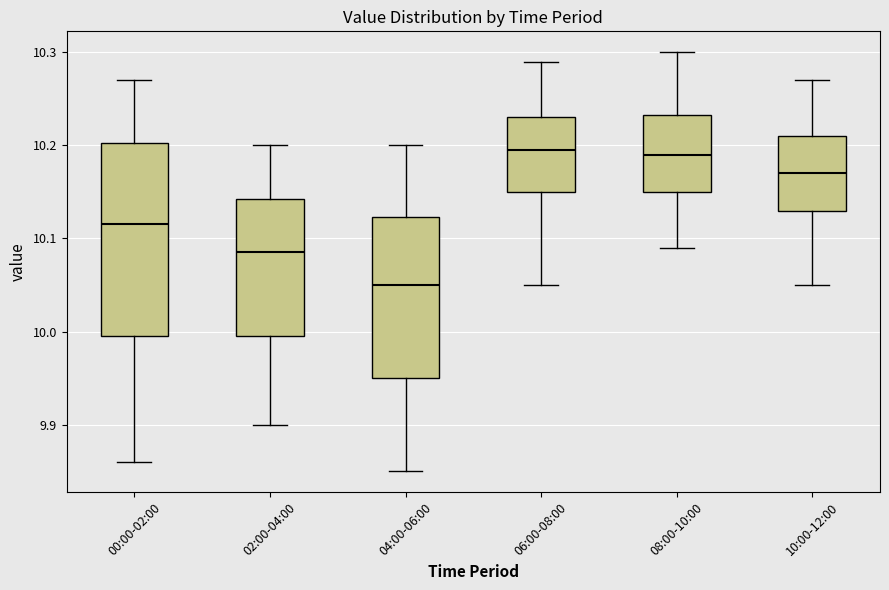

Reading left to right, transcribe this box plot: for each box, give where its median line is, the range the box spans, and where its two whiskers end, as read against the y-axis. The values are not printed on the chart, so give them approximately, as read against the axis.

00:00-02:00: median 10.12, box 10.00 to 10.20, whiskers 9.86 to 10.27
02:00-04:00: median 10.09, box 10.00 to 10.14, whiskers 9.90 to 10.20
04:00-06:00: median 10.05, box 9.95 to 10.12, whiskers 9.85 to 10.20
06:00-08:00: median 10.20, box 10.15 to 10.23, whiskers 10.05 to 10.29
08:00-10:00: median 10.19, box 10.15 to 10.23, whiskers 10.09 to 10.30
10:00-12:00: median 10.17, box 10.13 to 10.21, whiskers 10.05 to 10.27